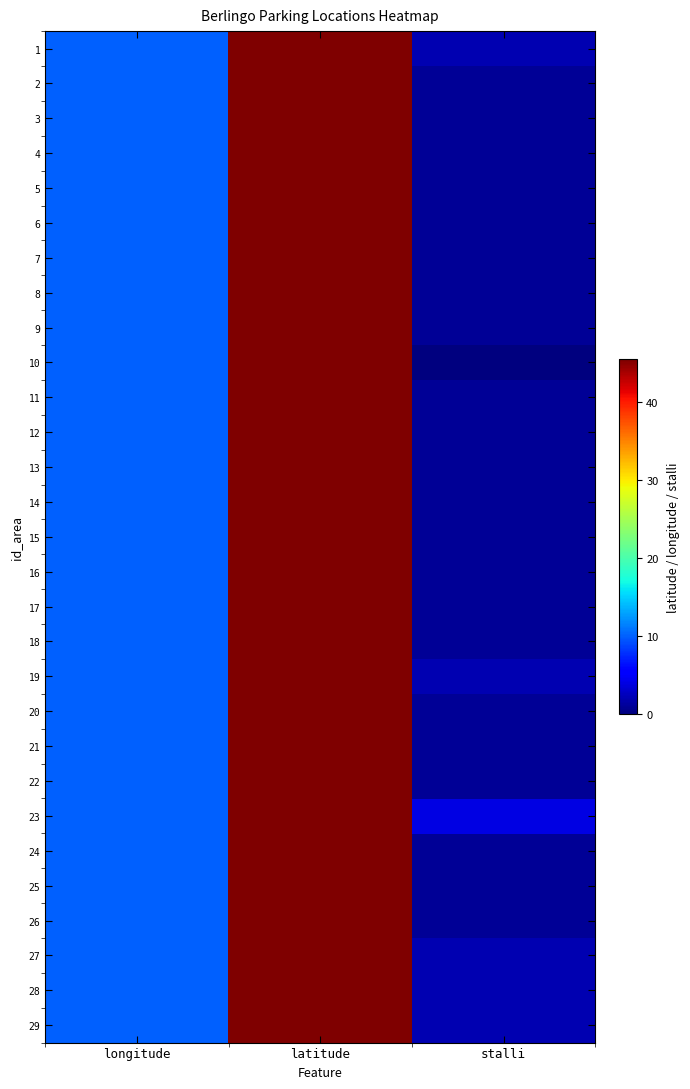

Count the number of categories in the chart.

3